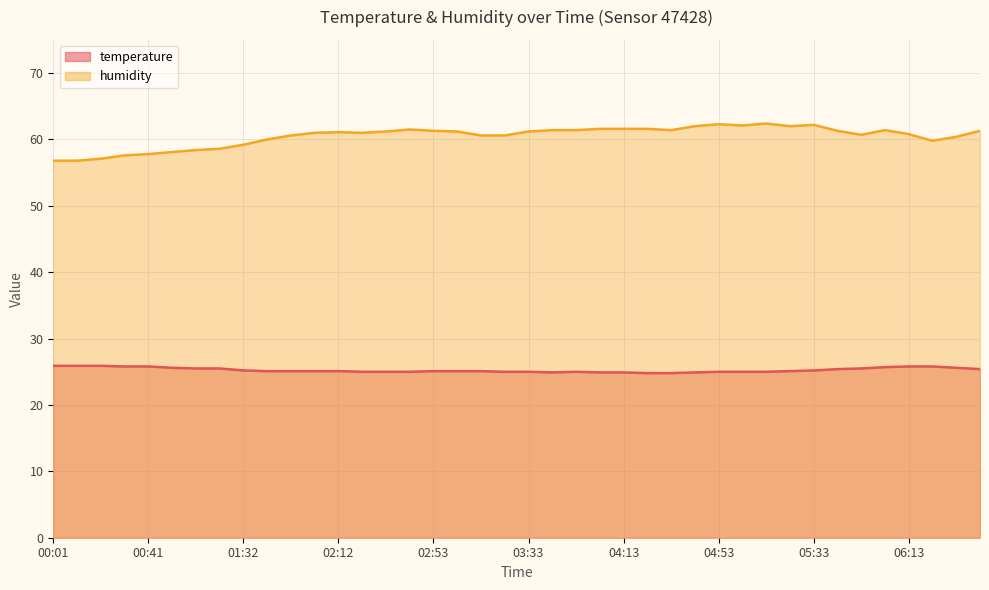

What are all the series names shown in the legend?

temperature, humidity